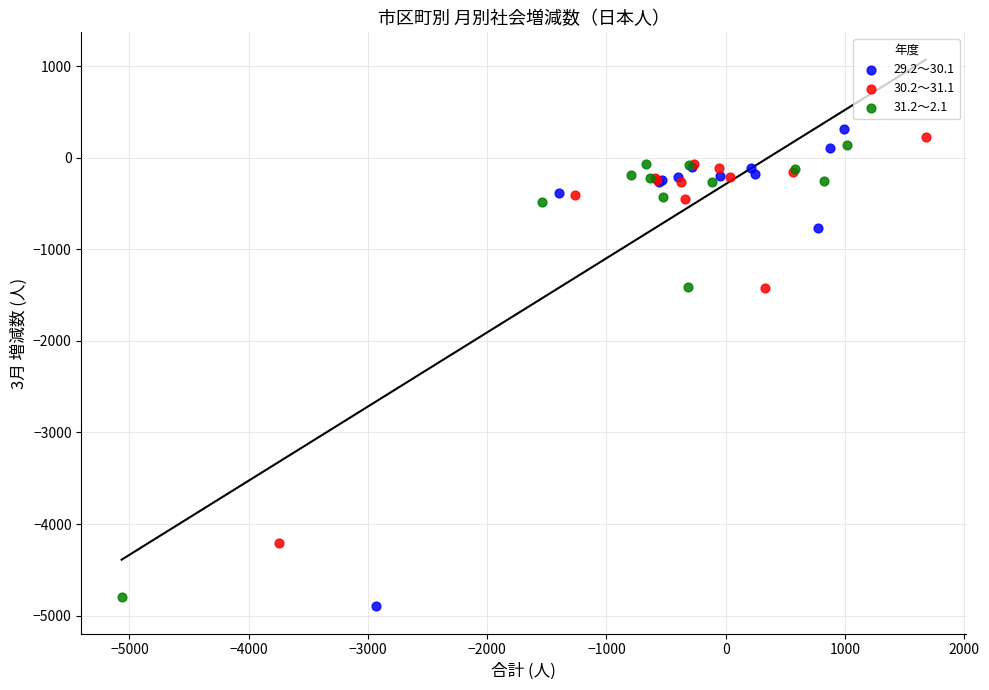

Which series contains the highest Y value?

29.2～30.1